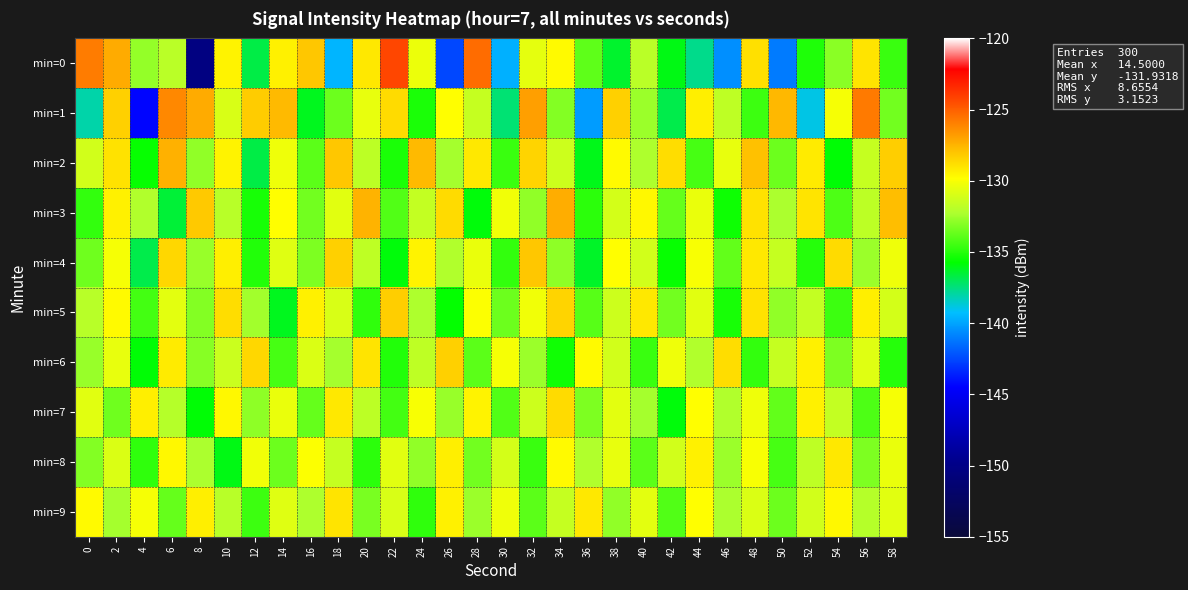

Reading left to right, extract all data points from this chart.

min=0: 0=-125.8	2=-127.2	4=-132.8	6=-131.9	8=-150.3	10=-129.5	12=-136.7	14=-129.4	16=-128.1	18=-139.5	20=-129.1	22=-124.3	24=-130.3	26=-142.5	28=-125.4	30=-139.7	32=-130.6	34=-129.7	36=-133.8	38=-136.4	40=-131.9	42=-136.0	44=-137.6	46=-140.6	48=-128.9	50=-141.1	52=-135.1	54=-132.9	56=-129.0	58=-134.6
min=1: 0=-138.1	2=-128.4	4=-144.4	6=-126.2	8=-127.2	10=-131.0	12=-128.2	14=-127.7	16=-136.2	18=-133.6	20=-130.5	22=-128.7	24=-135.2	26=-129.8	28=-131.5	30=-137.3	32=-126.9	34=-133.1	36=-140.2	38=-128.4	40=-132.6	42=-136.8	44=-129.3	46=-131.7	48=-134.5	50=-127.6	52=-138.9	54=-130.1	56=-125.8	58=-133.4
min=2: 0=-131.2	2=-128.9	4=-135.6	6=-127.4	8=-132.8	10=-129.5	12=-136.7	14=-130.3	16=-133.9	18=-128.1	20=-131.8	22=-135.2	24=-127.7	26=-132.4	28=-129.1	30=-134.6	32=-128.5	34=-131.3	36=-136.1	38=-129.7	40=-132.2	42=-128.8	44=-134.3	46=-130.5	48=-127.9	50=-133.6	52=-129.2	54=-135.8	56=-131.5	58=-128.3
min=3: 0=-134.7	2=-129.4	4=-132.1	6=-136.5	8=-128.2	10=-131.9	12=-135.3	14=-129.8	16=-133.4	18=-130.7	20=-127.5	22=-134.1	24=-131.6	26=-128.7	28=-135.9	30=-130.2	32=-132.8	34=-127.3	36=-134.9	38=-131.1	40=-129.6	42=-133.7	44=-130.4	46=-135.5	48=-128.9	50=-132.3	52=-129.0	54=-134.2	56=-131.8	58=-127.8
min=4: 0=-133.5	2=-130.1	4=-136.8	6=-128.6	8=-132.7	10=-129.3	12=-135.1	14=-130.8	16=-133.2	18=-128.4	20=-131.7	22=-135.9	24=-129.5	26=-132.1	28=-130.4	30=-134.7	32=-128.1	34=-132.9	36=-136.3	38=-129.8	40=-131.2	42=-135.6	44=-130.0	46=-133.8	48=-129.1	50=-131.5	52=-135.0	54=-128.7	56=-132.6	58=-130.3
min=5: 0=-131.9	2=-129.7	4=-134.4	6=-130.6	8=-133.1	10=-128.8	12=-132.5	14=-136.2	16=-129.4	18=-131.0	20=-134.8	22=-128.3	24=-132.2	26=-135.7	28=-129.9	30=-133.6	32=-130.2	34=-128.5	36=-134.0	38=-131.3	40=-129.1	42=-133.4	44=-130.7	46=-135.3	48=-128.9	50=-132.8	52=-131.6	54=-134.5	56=-129.3	58=-131.1
min=6: 0=-132.7	2=-130.5	4=-135.8	6=-129.2	8=-133.0	10=-131.4	12=-128.6	14=-134.3	16=-130.9	18=-132.4	20=-129.0	22=-135.1	24=-131.7	26=-128.4	28=-133.9	30=-130.1	32=-132.6	34=-135.4	36=-129.7	38=-131.2	40=-134.6	42=-130.3	44=-132.1	46=-128.8	48=-134.7	50=-131.5	52=-129.4	54=-133.2	56=-130.8	58=-135.0
min=7: 0=-130.7	2=-133.5	4=-129.3	6=-132.0	8=-135.8	10=-129.6	12=-132.9	14=-130.4	16=-133.7	18=-129.1	20=-131.8	22=-134.4	24=-130.0	26=-132.7	28=-129.5	30=-134.1	32=-131.3	34=-128.7	36=-133.2	38=-130.6	40=-132.4	42=-135.9	44=-129.8	46=-132.1	48=-130.3	50=-133.8	52=-129.4	54=-131.6	56=-134.2	58=-130.1
min=8: 0=-133.1	2=-130.9	4=-134.8	6=-129.6	8=-132.3	10=-136.0	12=-130.2	14=-133.6	16=-129.9	18=-131.5	20=-134.9	22=-130.7	24=-132.8	26=-129.3	28=-133.4	30=-131.1	32=-134.6	34=-129.7	36=-132.1	38=-130.5	40=-133.9	42=-131.2	44=-129.4	46=-132.6	48=-130.0	50=-134.3	52=-131.7	54=-129.1	56=-133.2	58=-130.4
min=9: 0=-129.7	2=-132.4	4=-130.1	6=-133.7	8=-129.3	10=-131.9	12=-134.5	14=-130.8	16=-132.2	18=-129.0	20=-133.3	22=-131.0	24=-134.8	26=-129.4	28=-132.6	30=-130.3	32=-133.9	34=-131.5	36=-129.1	38=-132.8	40=-130.6	42=-134.1	44=-129.8	46=-132.3	48=-130.9	50=-133.6	52=-131.2	54=-129.6	56=-132.0	58=-130.7